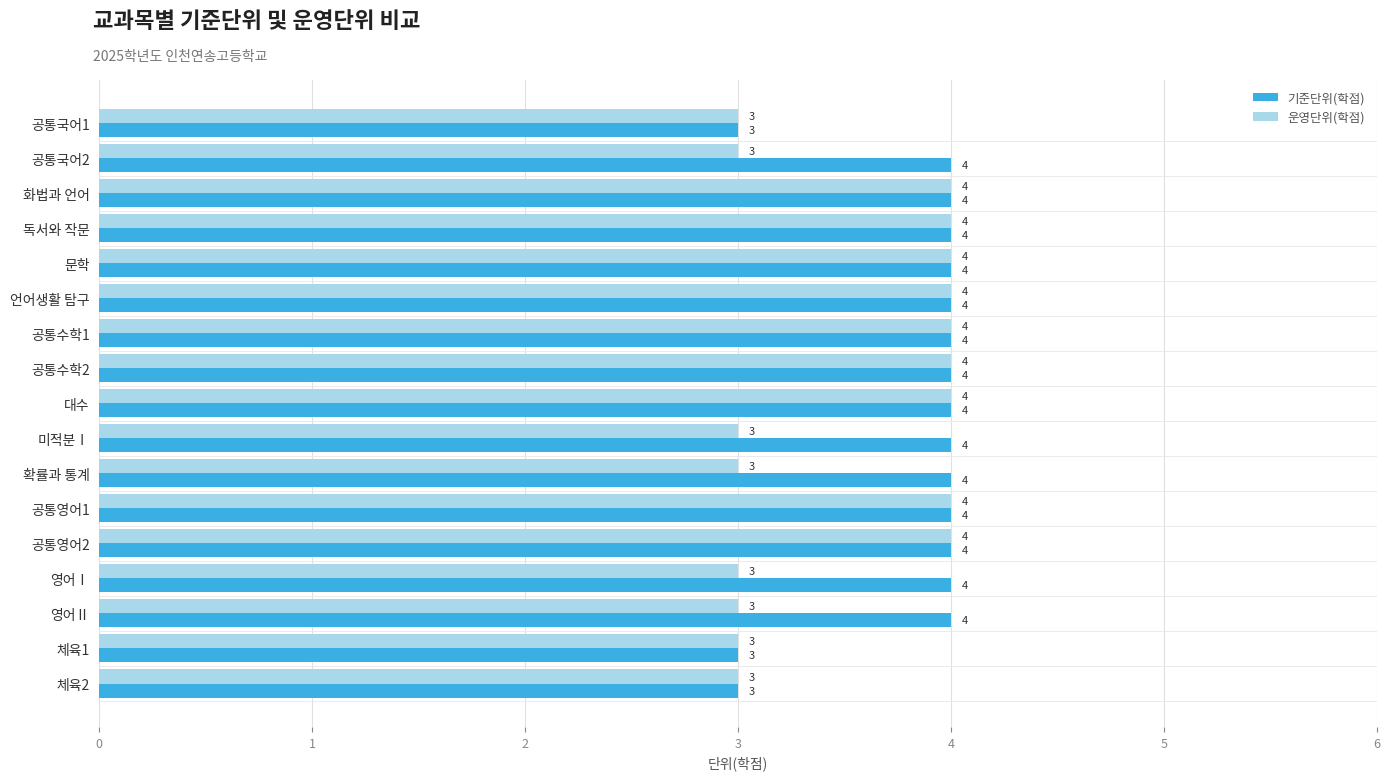

What are all the series names shown in the legend?

기준단위(학점), 운영단위(학점)